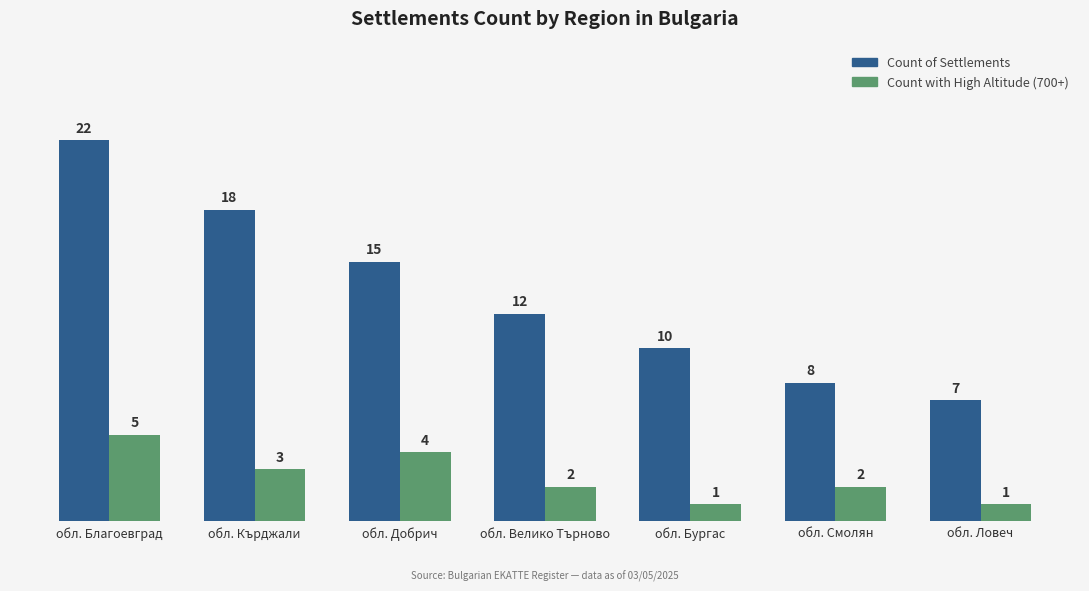

How many values in the Count with High Altitude (700+) series are below 2?

2